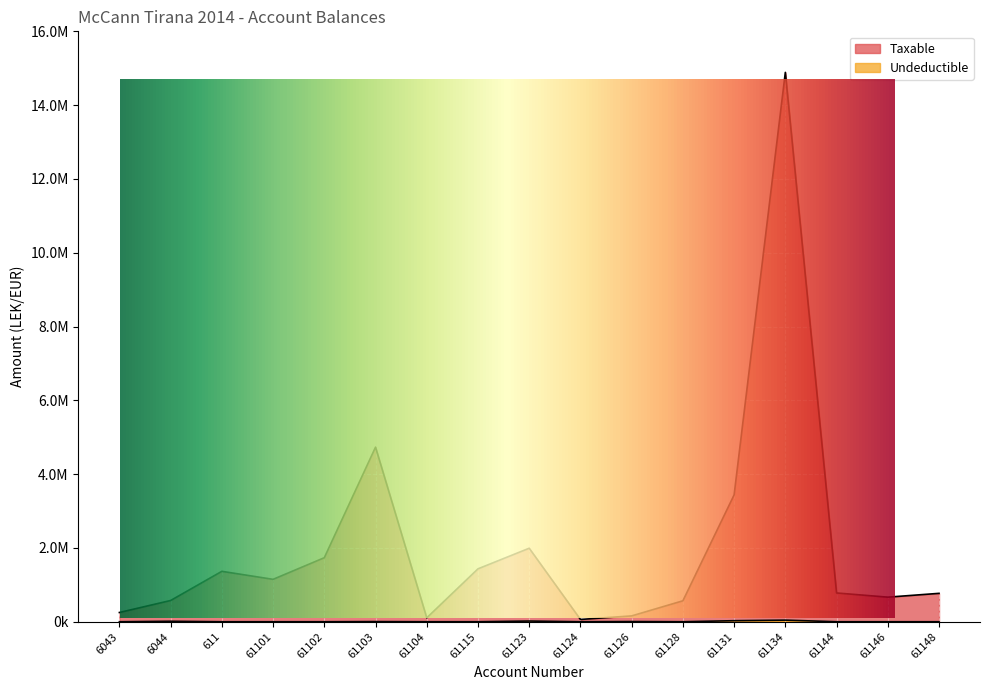

List the series in order of their peak value, highest first.

Taxable, Undeductible